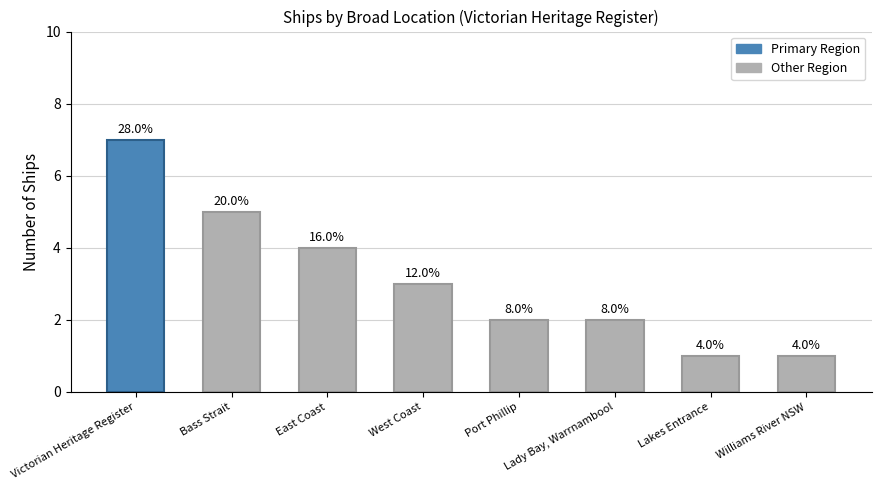

How many values are between 2 and 5?

5